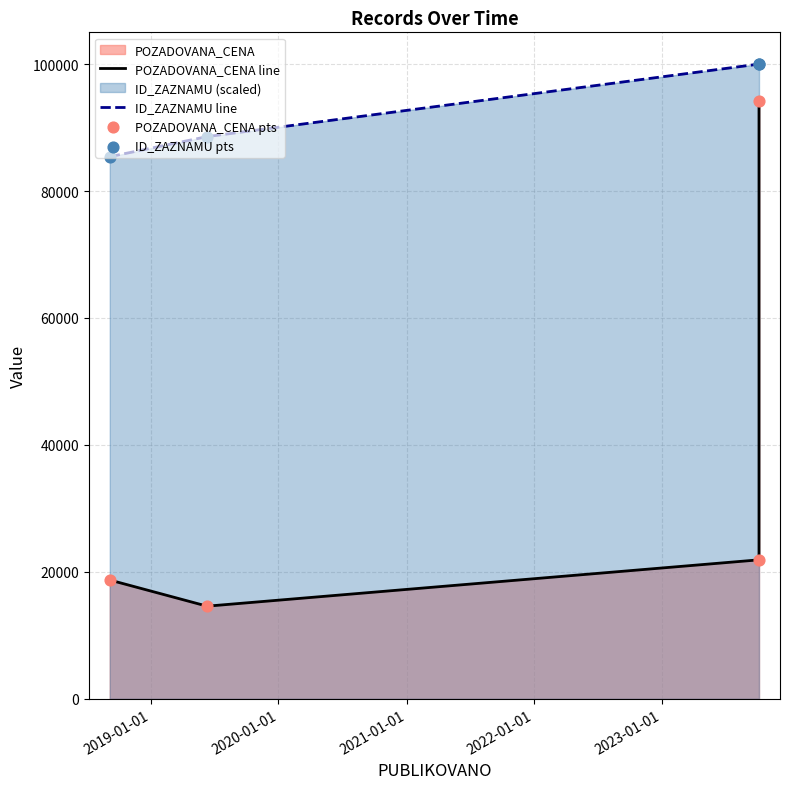

What is the total value across all series at 2019-01-01?

206347.6